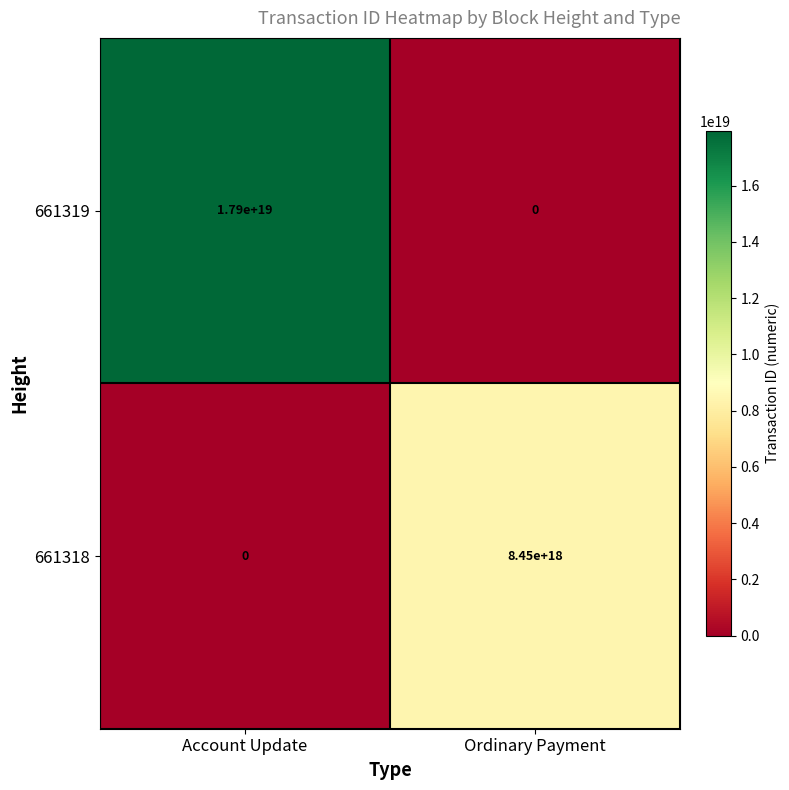

At which label does 661318 reach its minimum?

Account Update